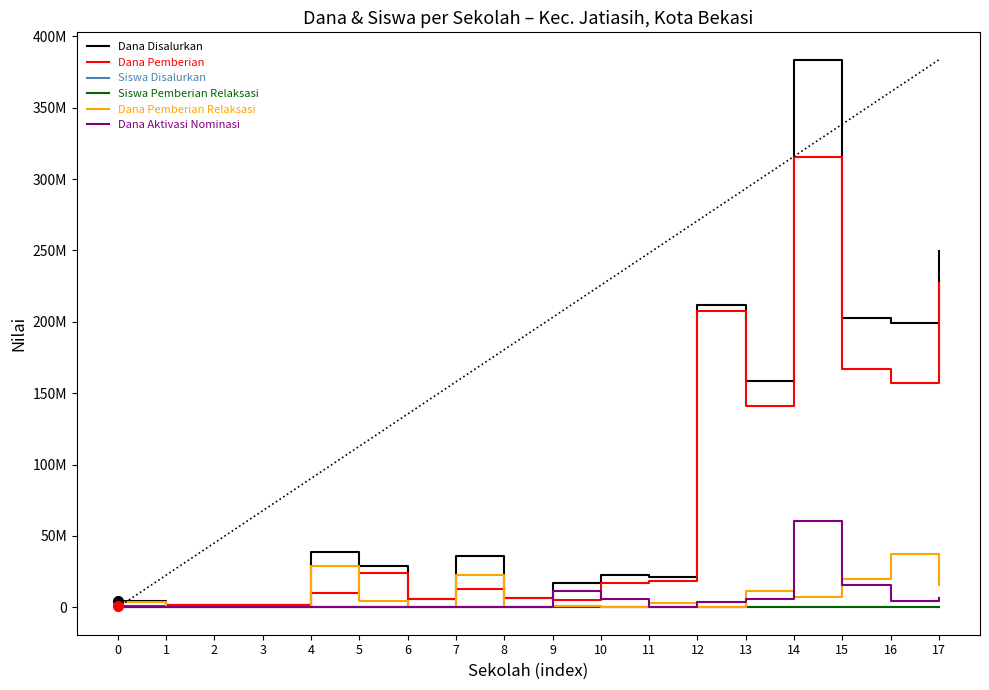

How many interior local valleys does the Dana Pemberian series have?

4